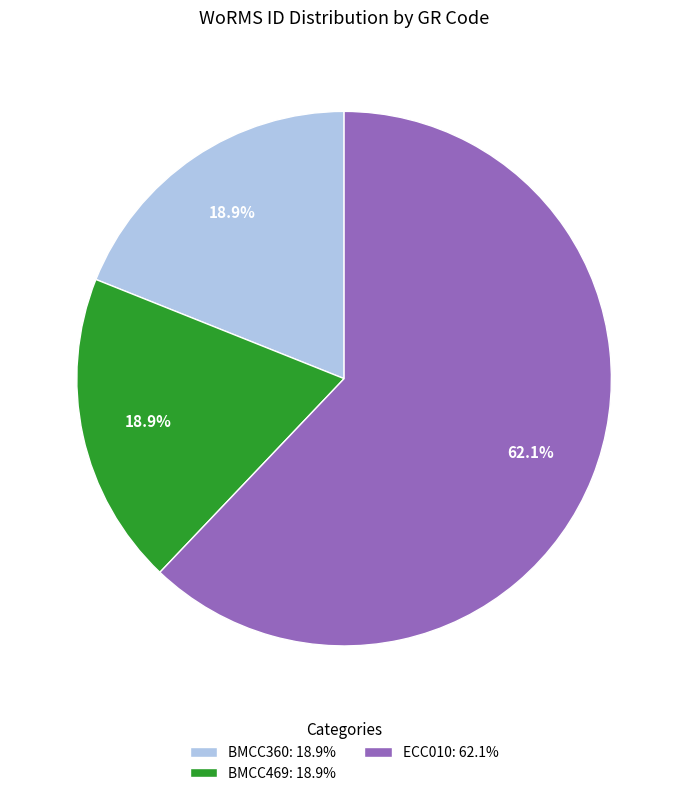

Does any single category account for the majority?

Yes